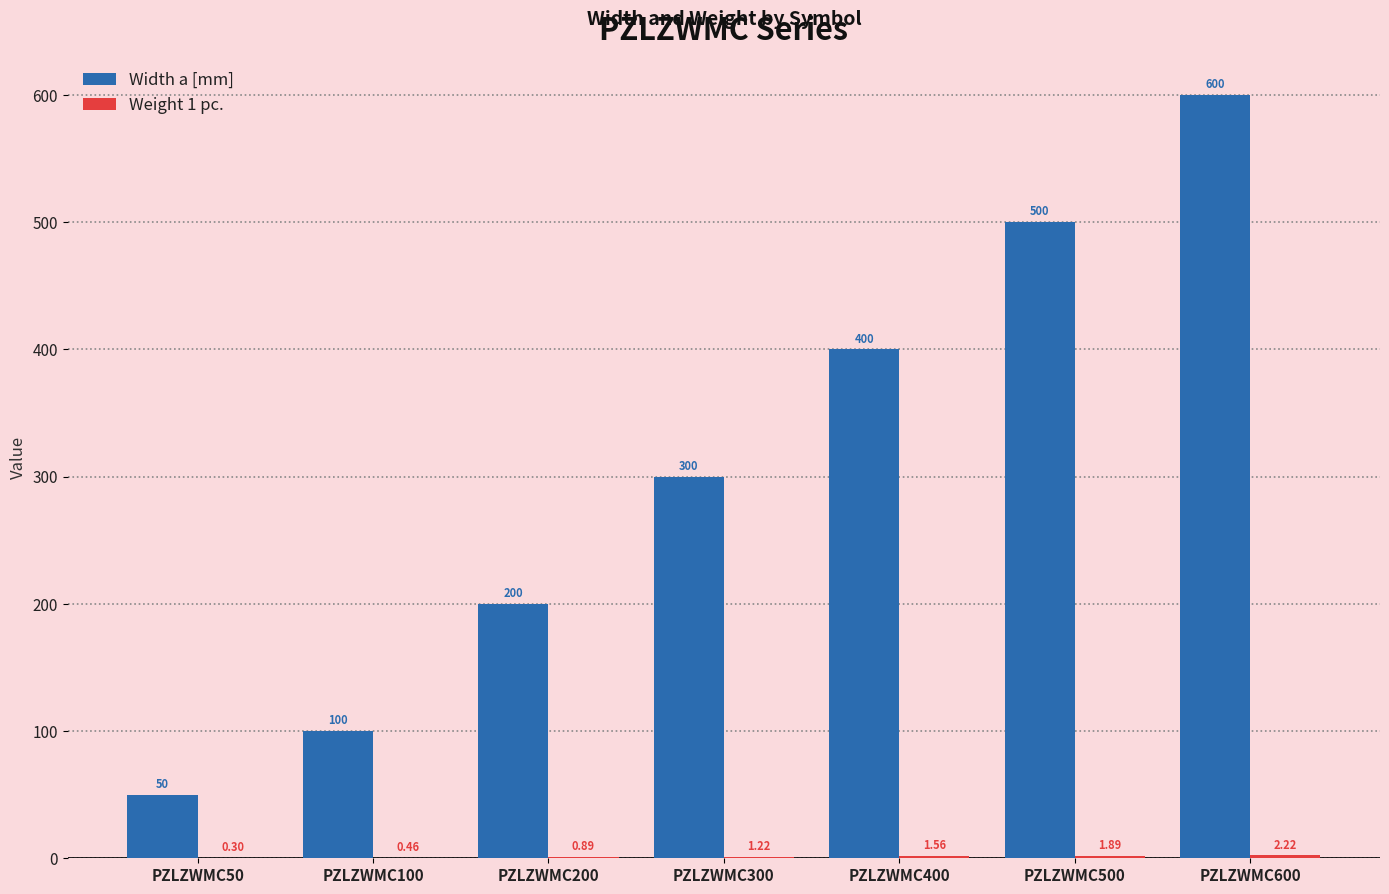

At which label does Width a [mm] reach its peak?

PZLZWMC600